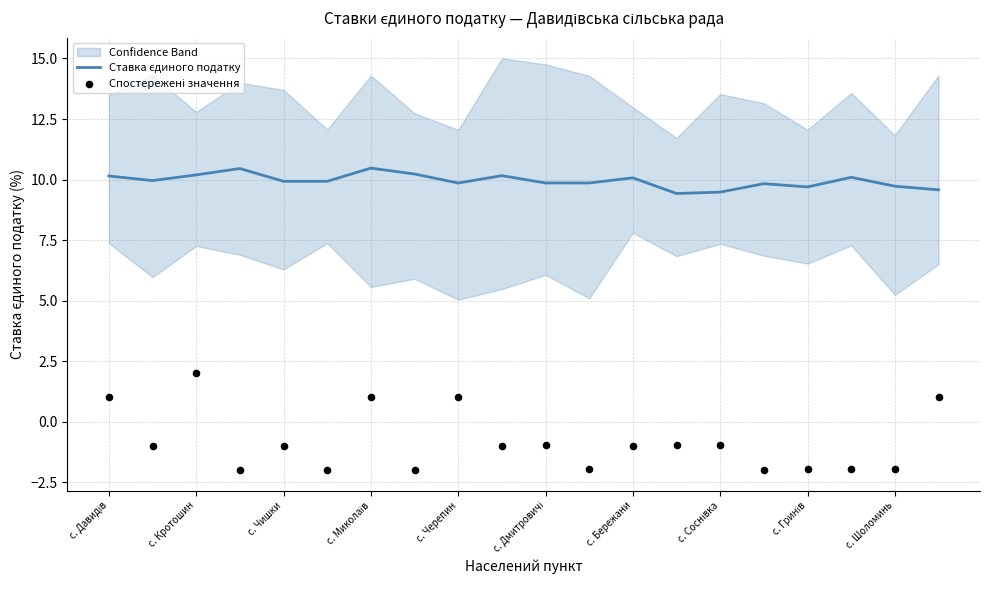

Which series has the largest total across all categories?

Ставка єдиного податку